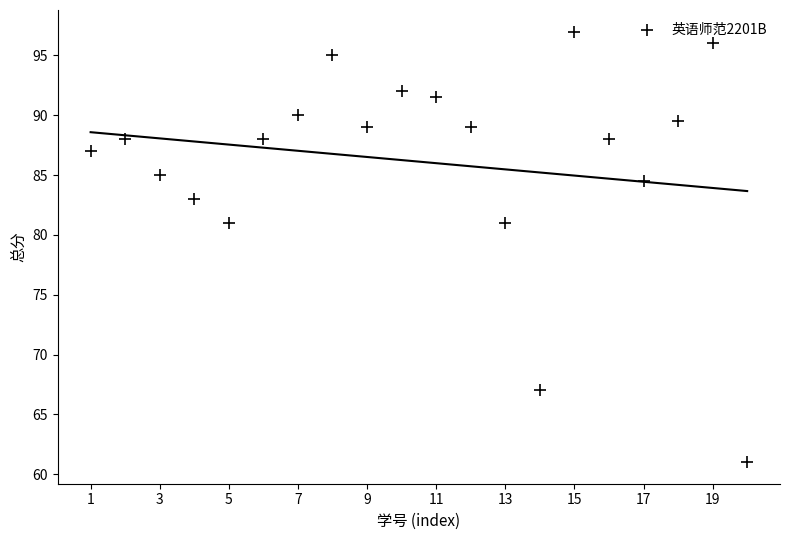

What is the range of X values (max minus min)?

19.0